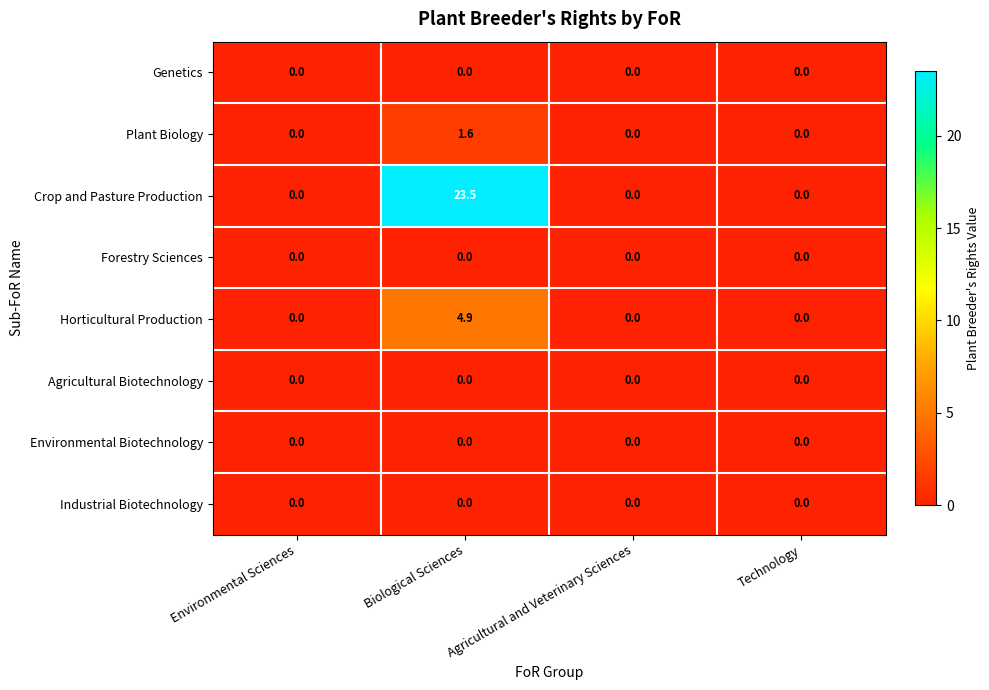

The Forestry Sciences series shows 0.0 at Agricultural and Veterinary Sciences. True or false?

True